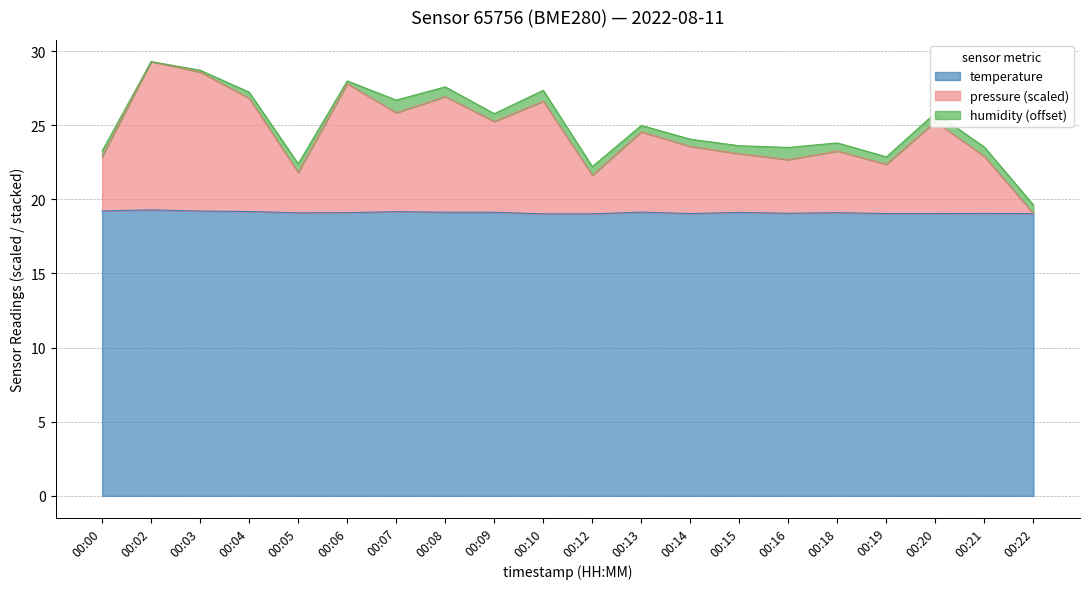

What is the difference between the maximum and minimum values in the pressure series?

10.2